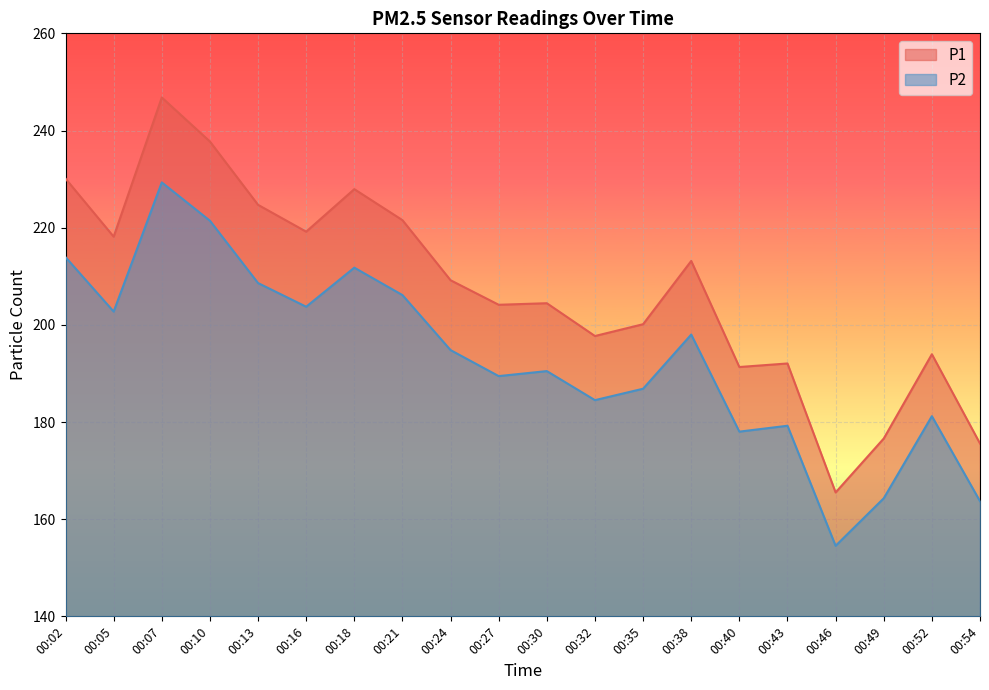

The value of P1 at 00:46 is 165.5. True or false?

True